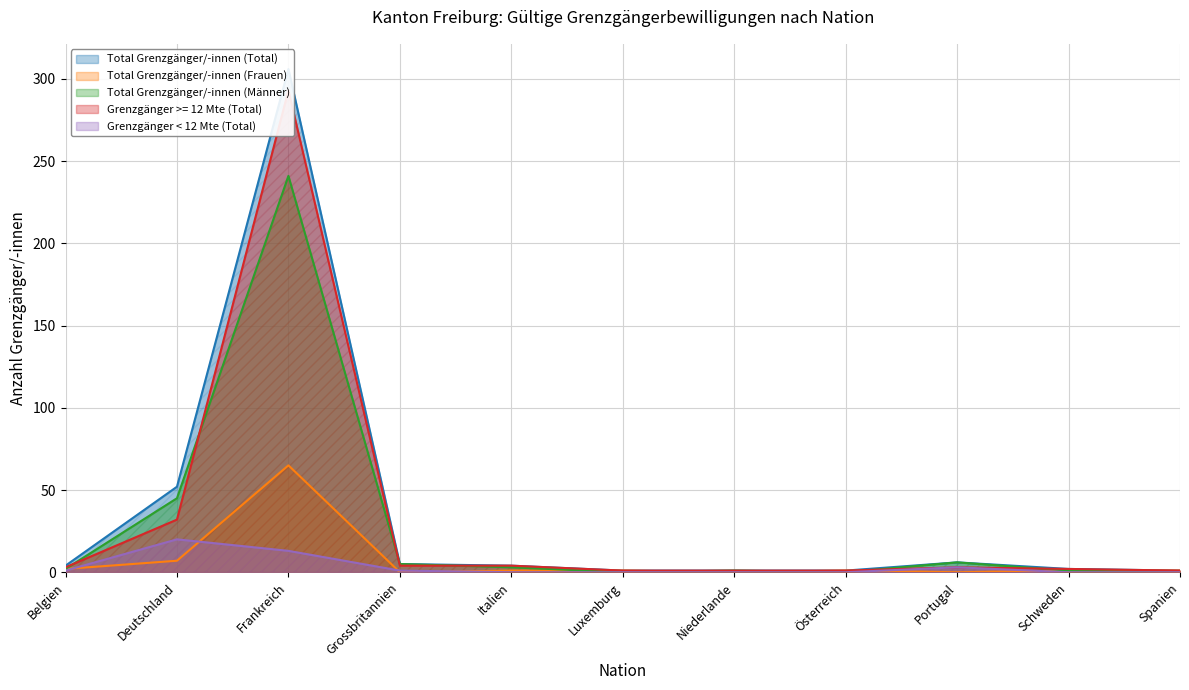

What position from the left is Deutschland?

2